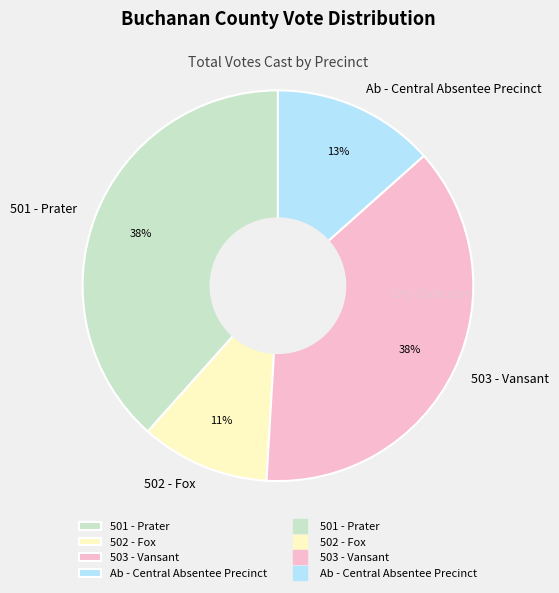

To the nearest percent, what is the difference between the 501 - Prater and Ab - Central Absentee Precinct slice percentages?

25%